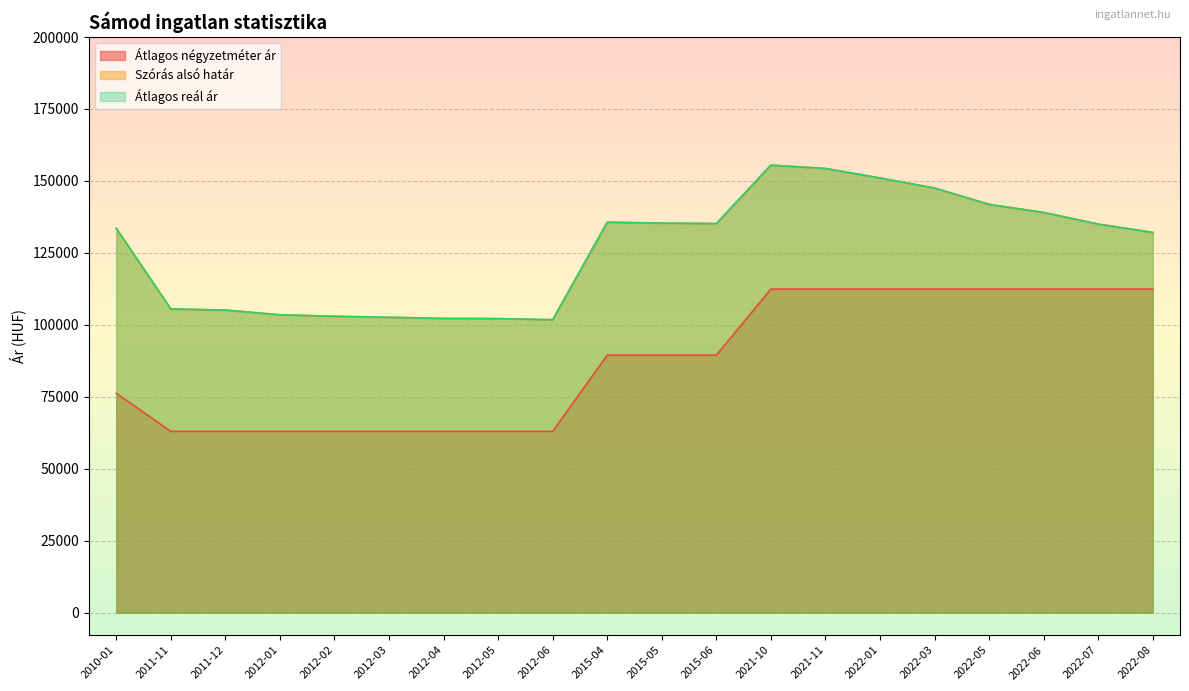

What is the label of the 7th point from the right?

2021-11